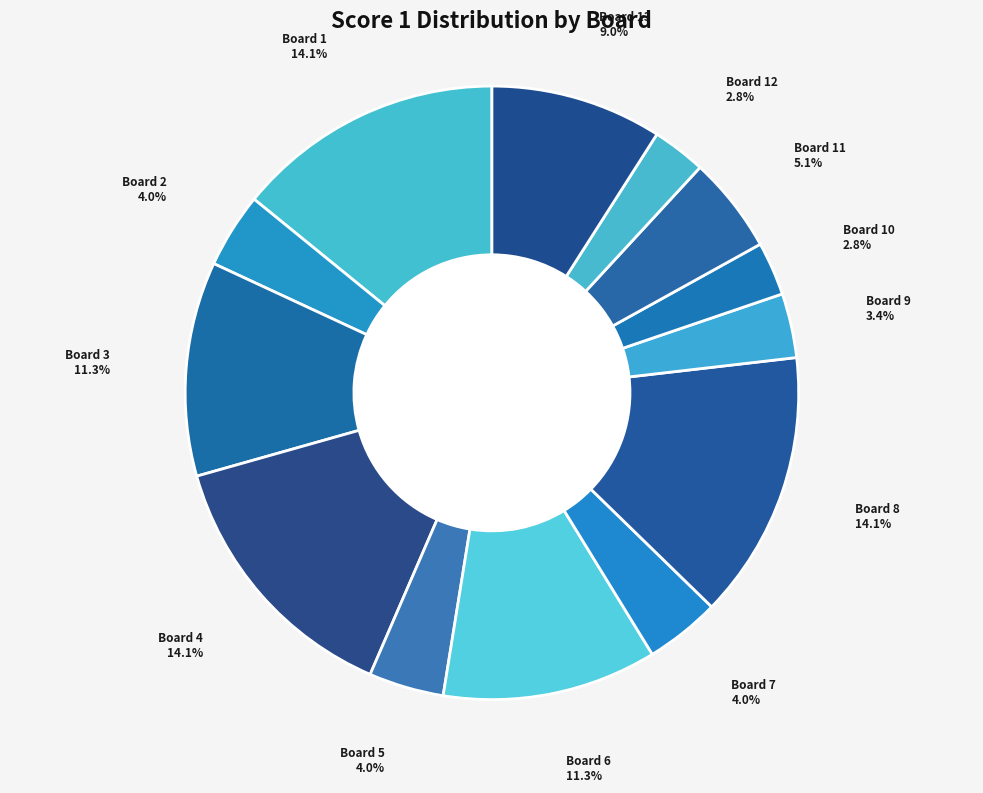

What percentage is NOT represented by Board 3?

88.7%